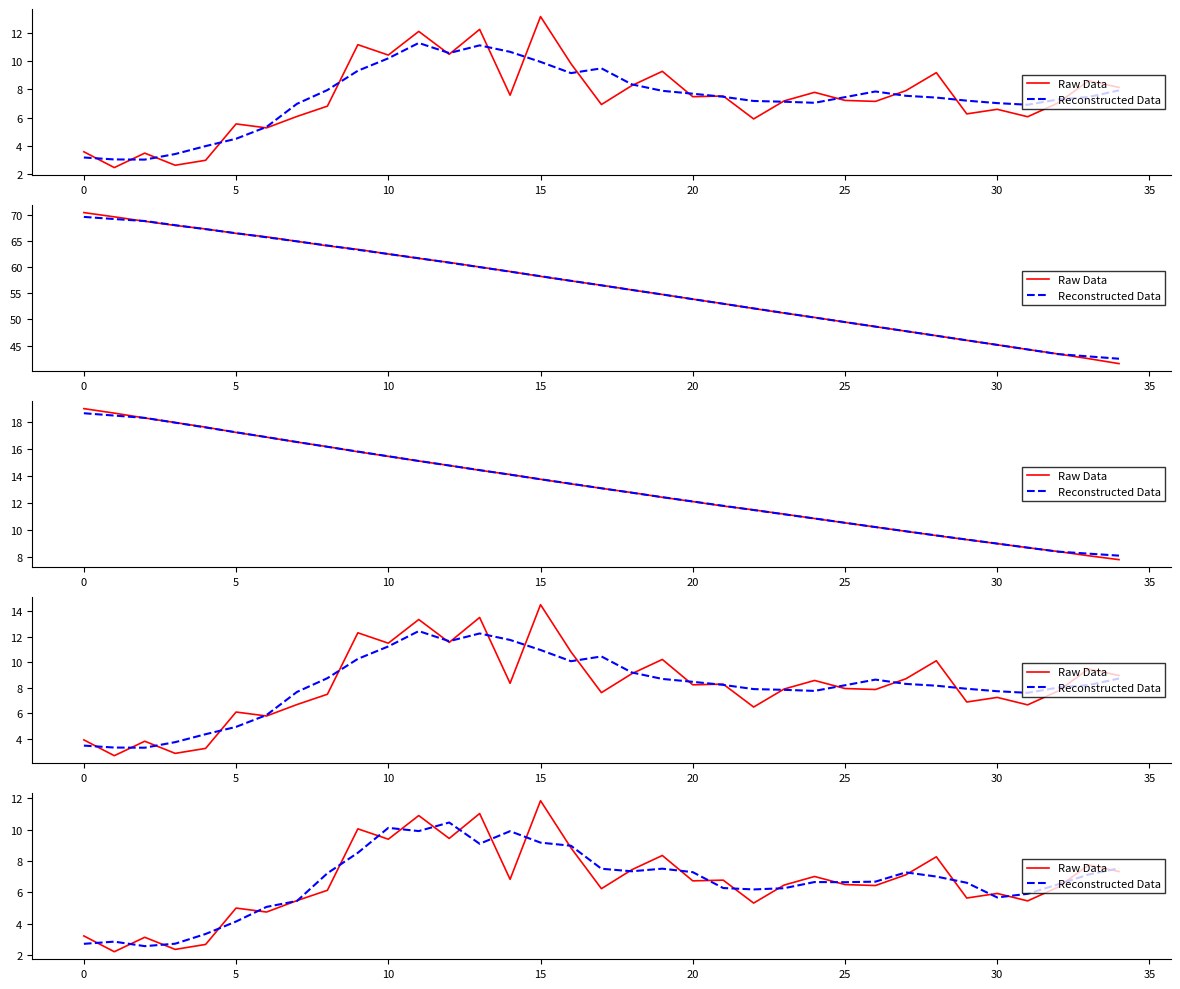

What is the minimum value shown in the chart?

2.2